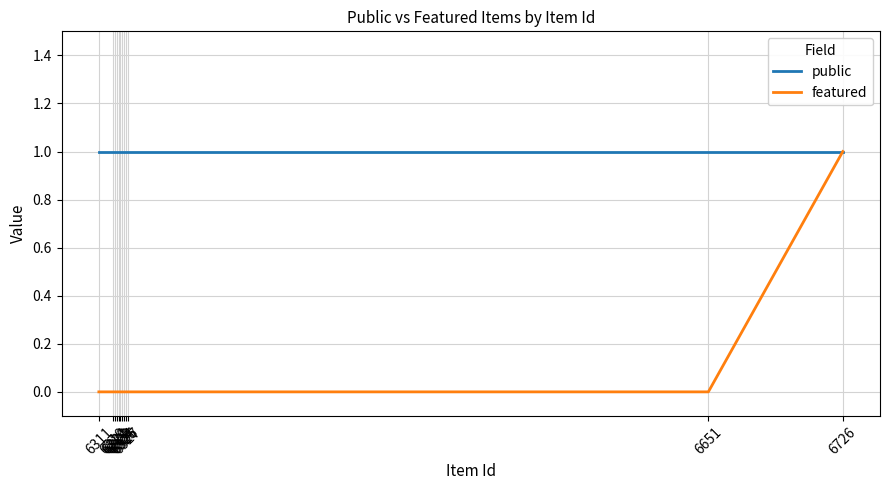

What is the spread (max minus min) of values at 6320?

1